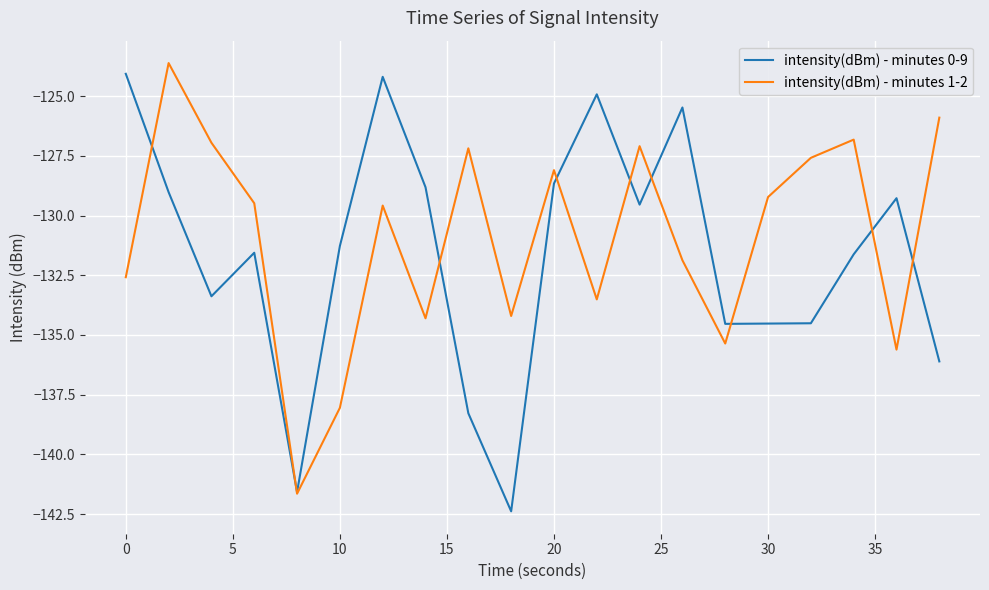

Is this an area chart (filled region under the line)?

No